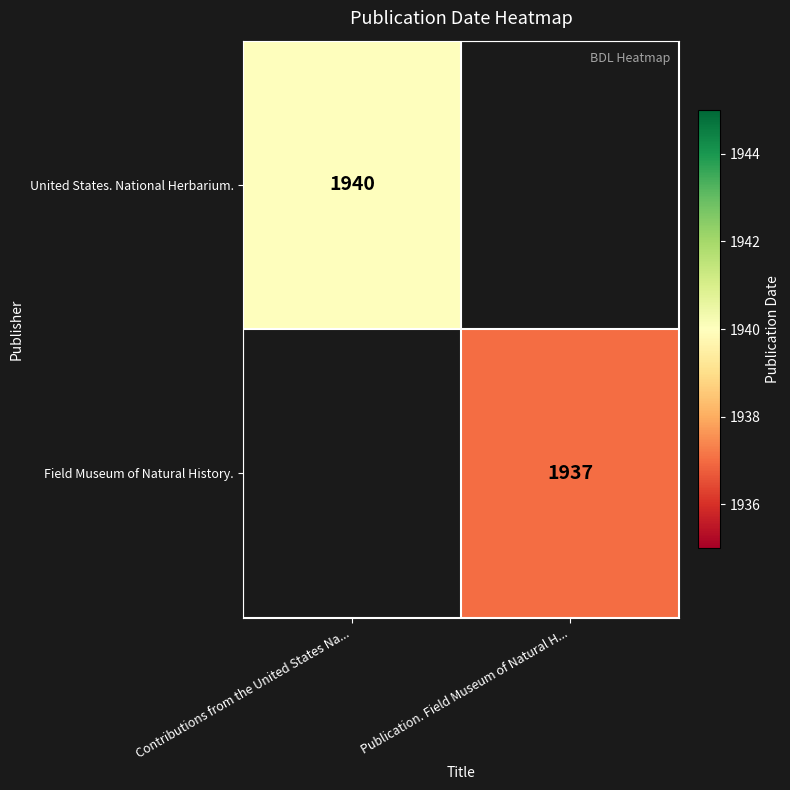

True or false: United States. National Herbarium. has a value of 1940 at Contributions from the United States Na....

True